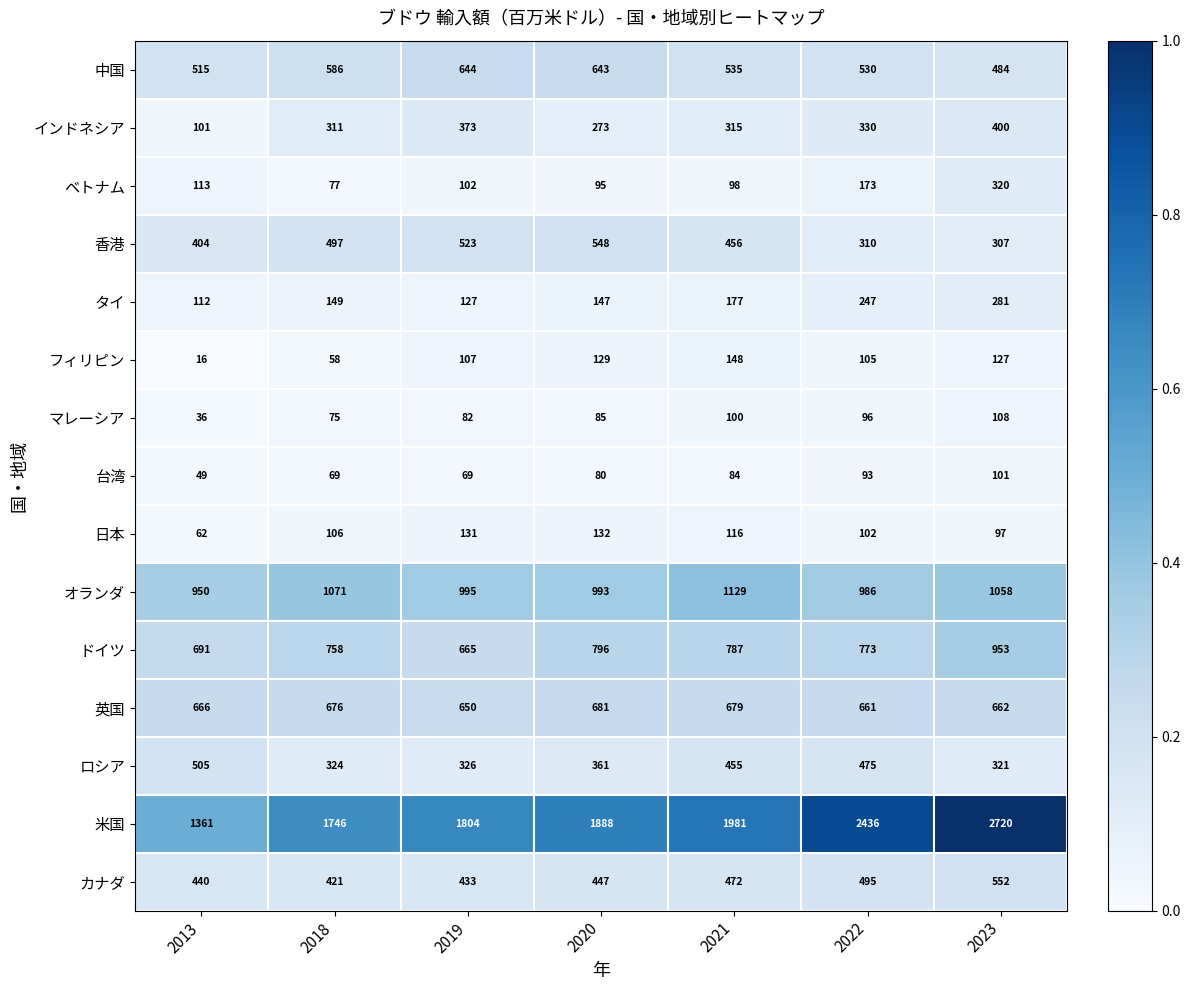

Rank the series by their maximum value, from highest to lowest.

米国, オランダ, ドイツ, 英国, 中国, カナダ, 香港, ロシア, インドネシア, ベトナム, タイ, フィリピン, 日本, マレーシア, 台湾